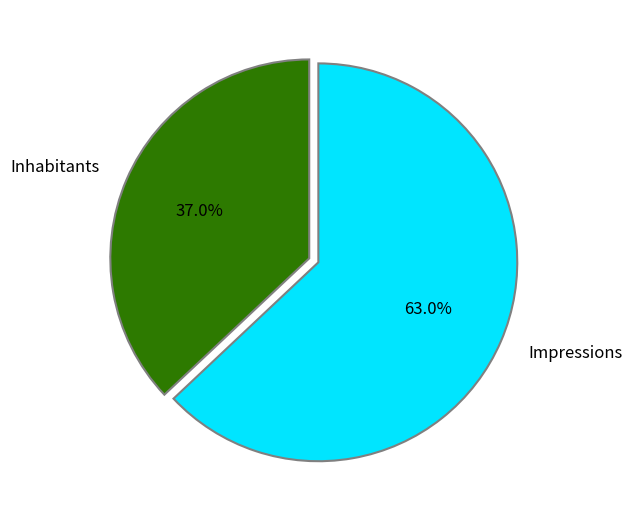

Is it true that Inhabitants is 37% of the pie?

True